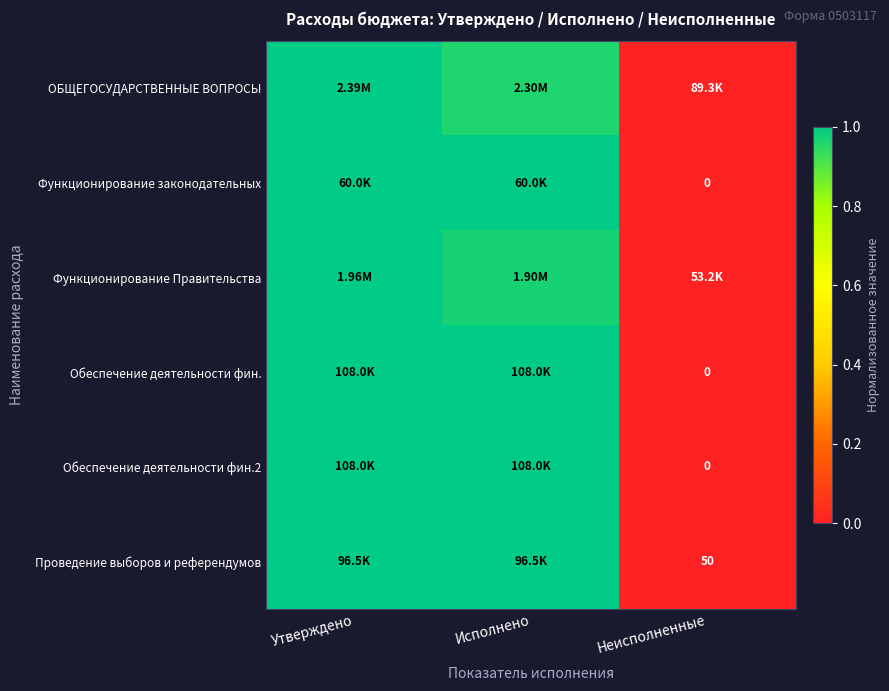

Between Неисполненные and Утверждено, which is larger?

Утверждено